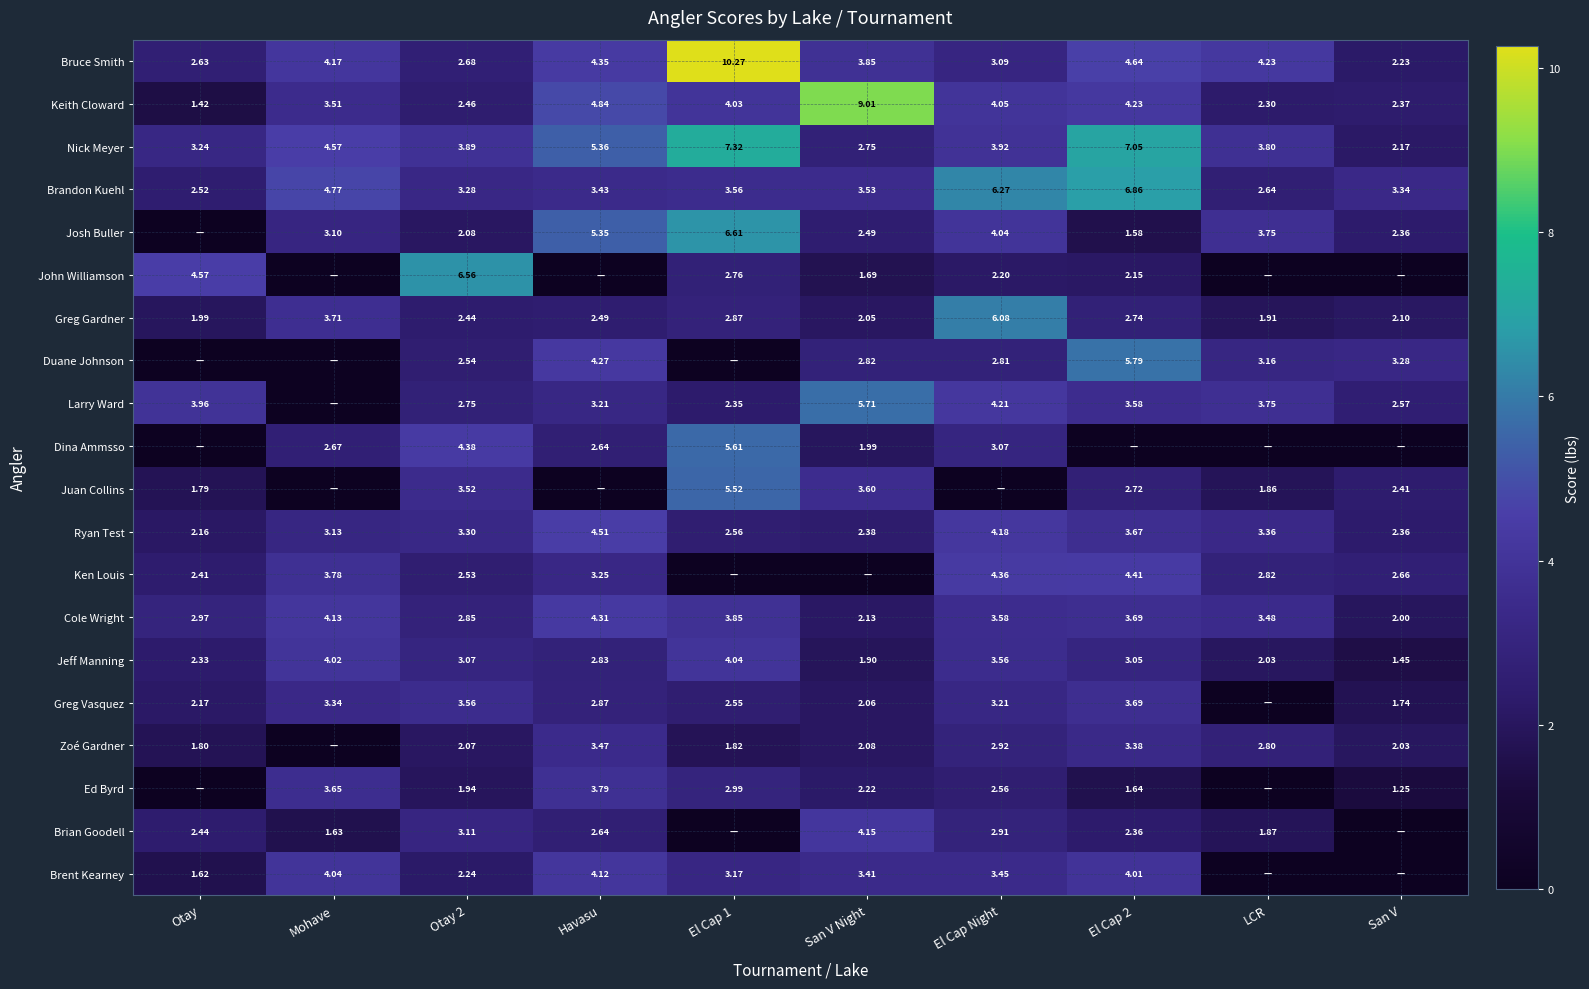

Is the value of Nick Meyer at El Cap 2 greater than the value of Ryan Test at El Cap Night?

Yes